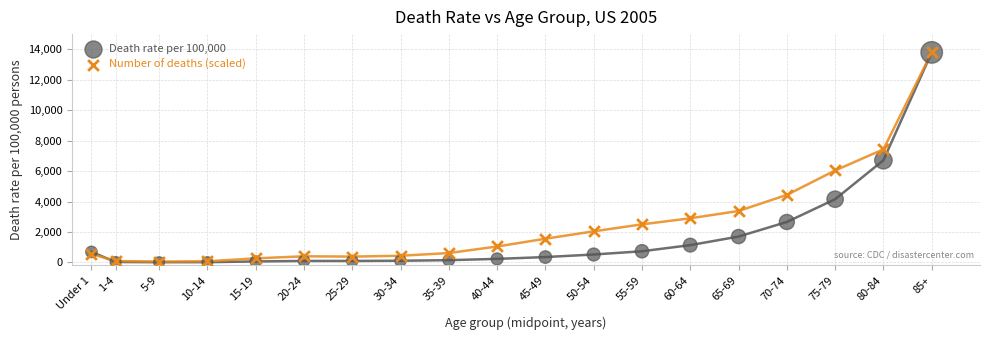

Across all series, what Y value is closest to 6906?

6712.9